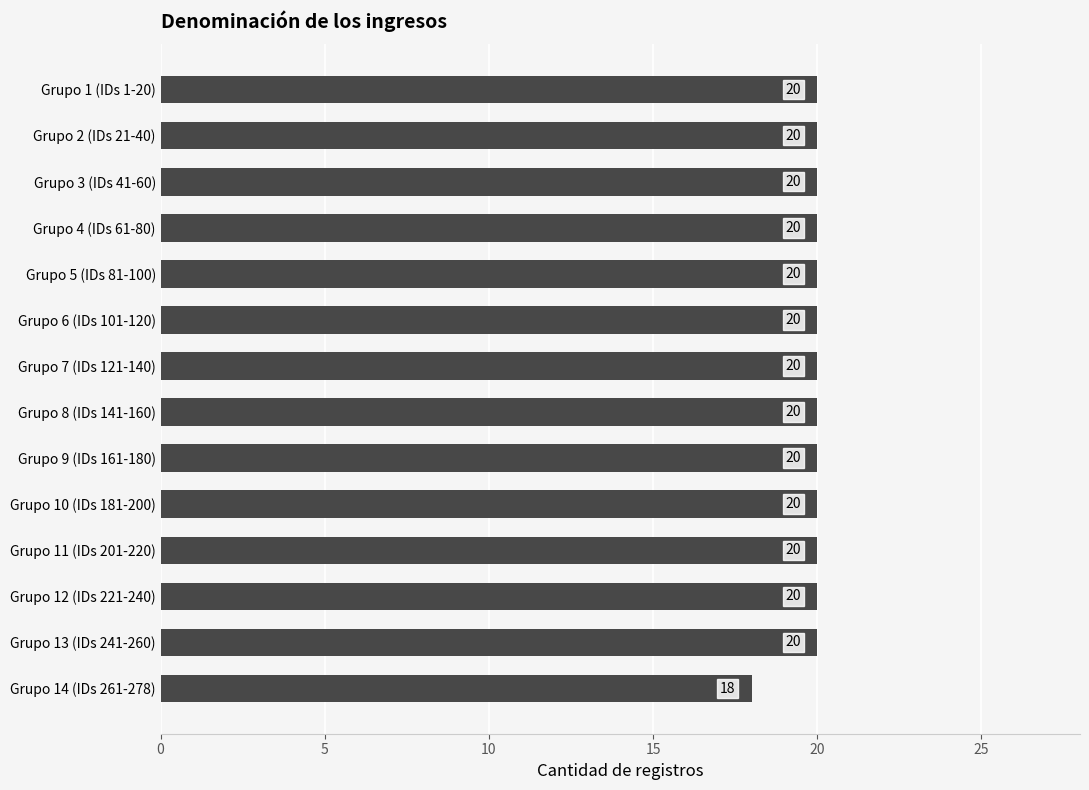

Approximately how many times larger is the value at Grupo 13 (IDs 241-260) compared to Grupo 3 (IDs 41-60)?

1.0